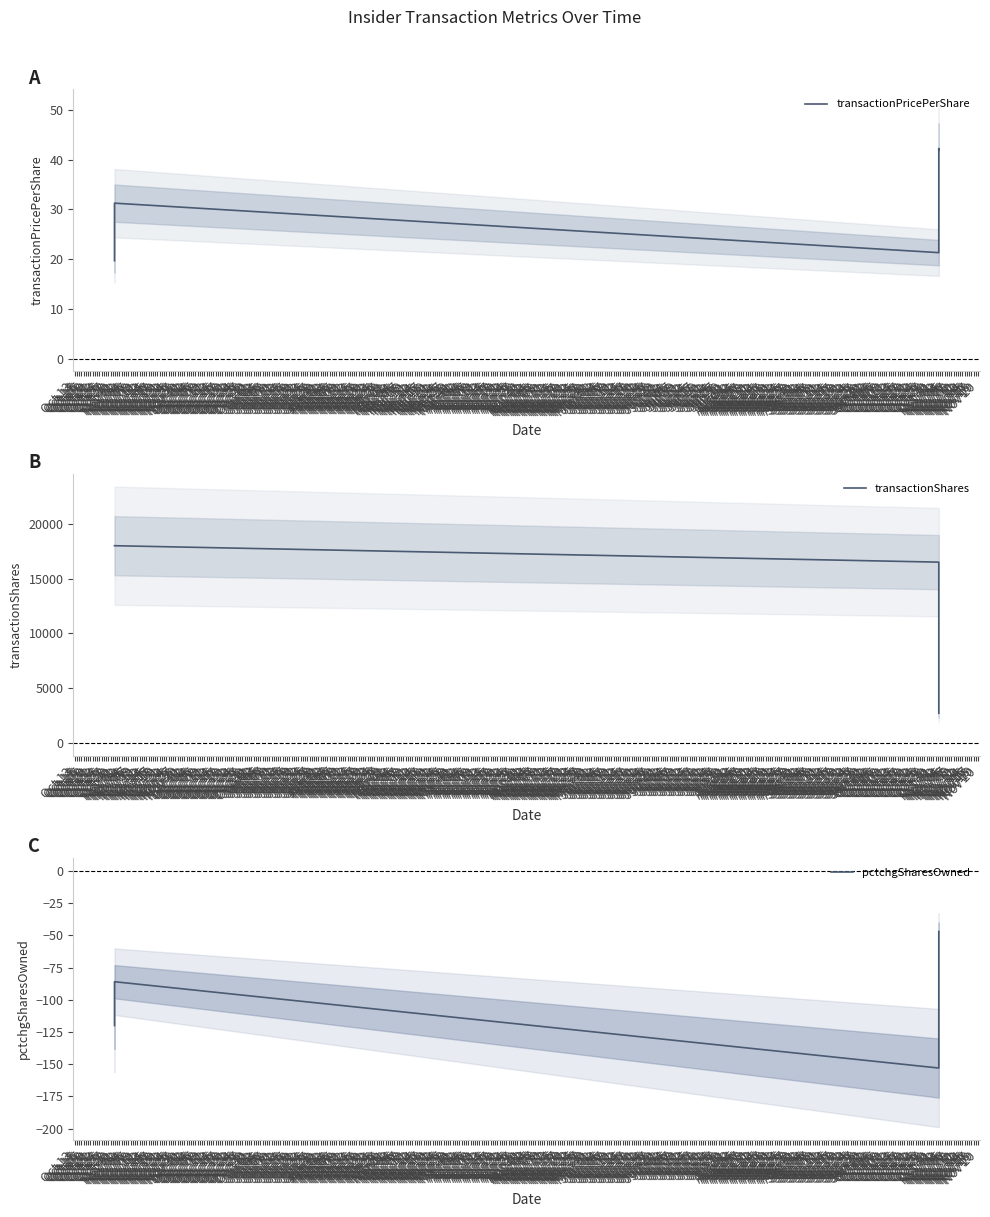

True or false: transactionPricePerShare has more than 1 interior local peaks.

True